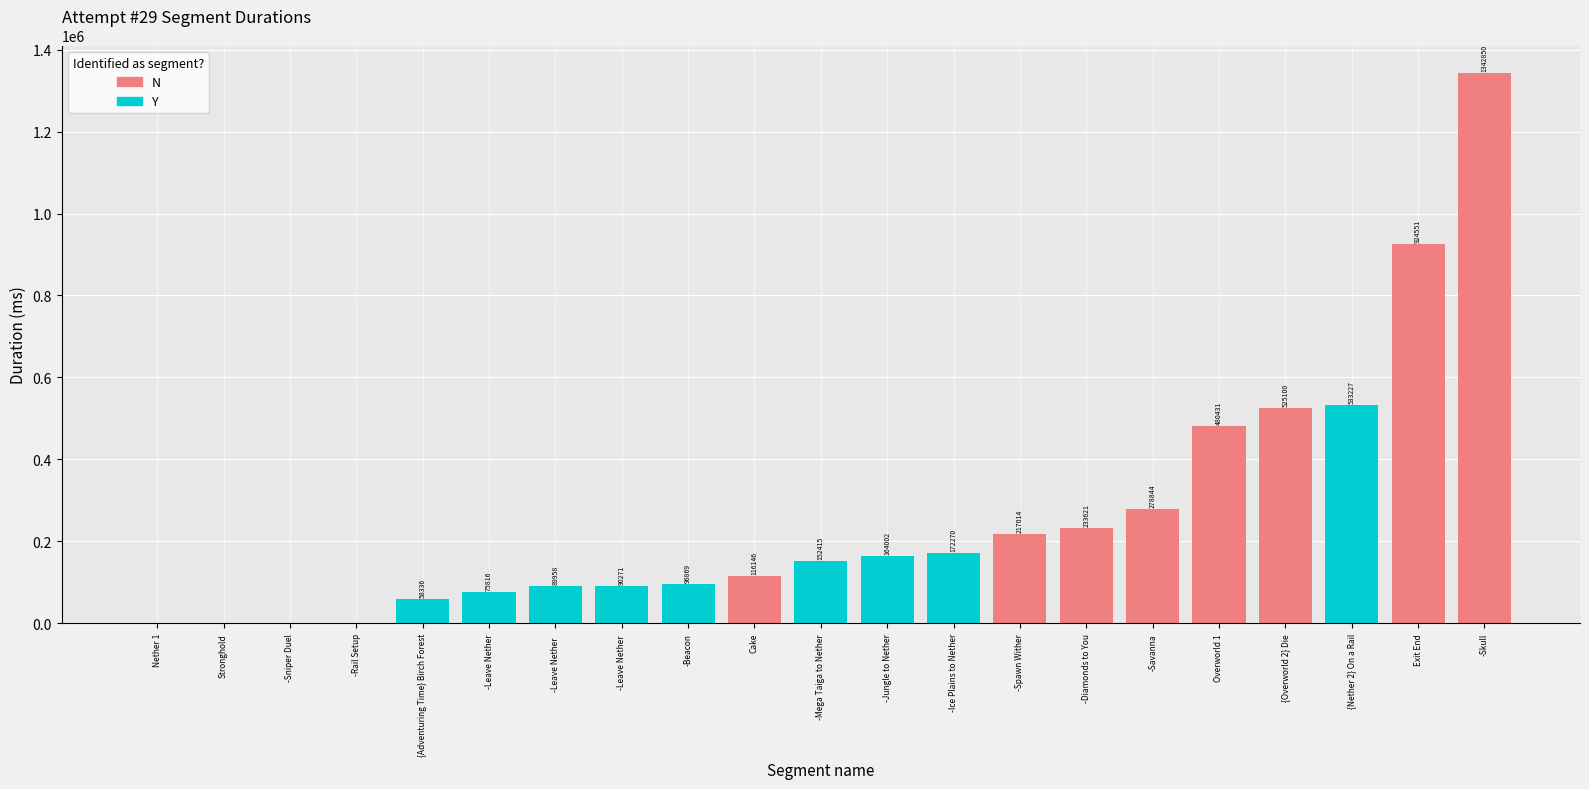

What is the ratio of the value at -Skull to the value at -Leave Nether  ?

14.9